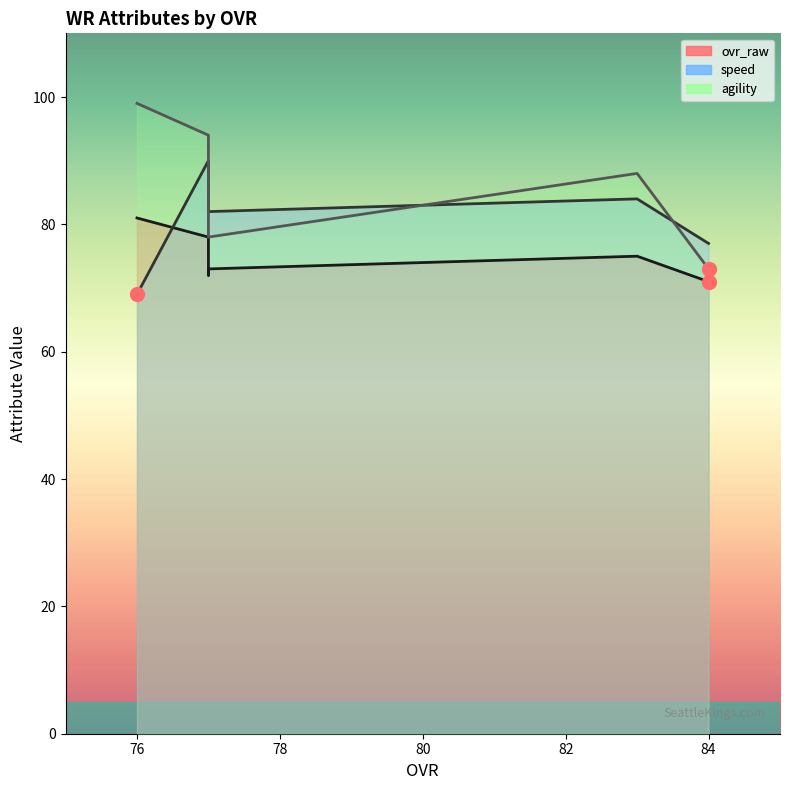

What is the difference between the highest and lowest values at 77?

16